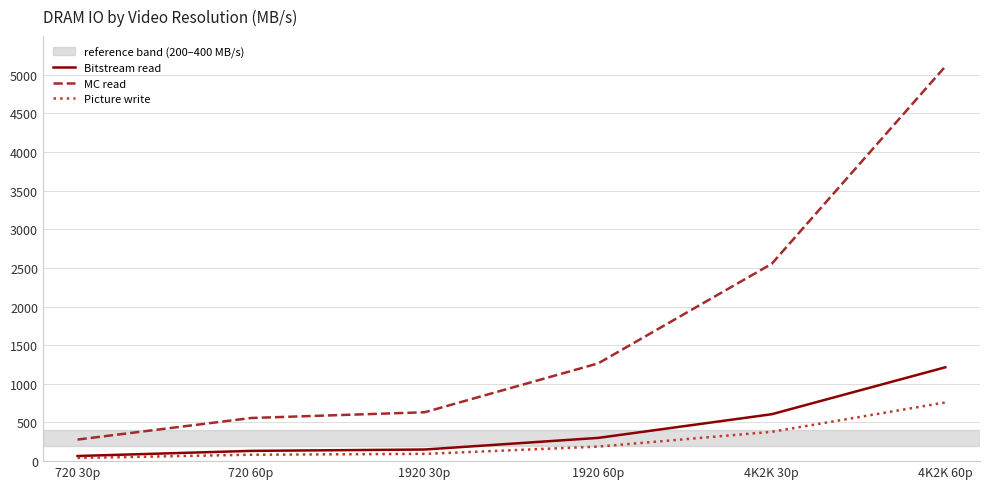

True or false: Picture write and MC read intersect in this chart.

False